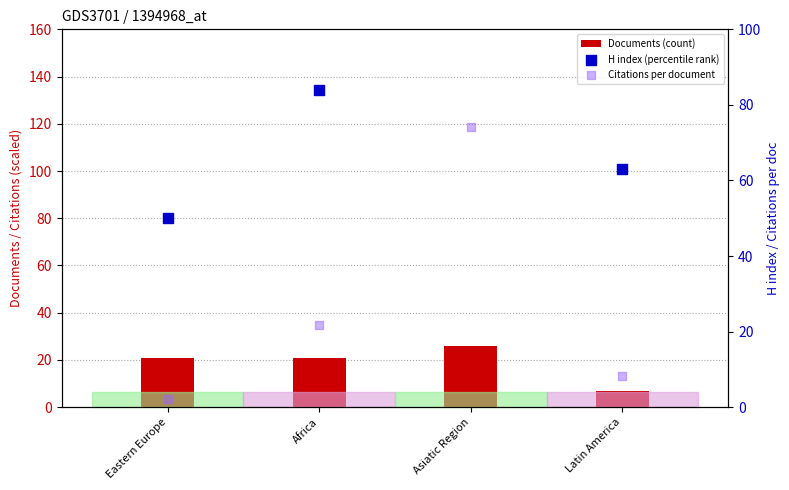

Which series reaches the maximum Y coordinate?

H index (percentile rank)